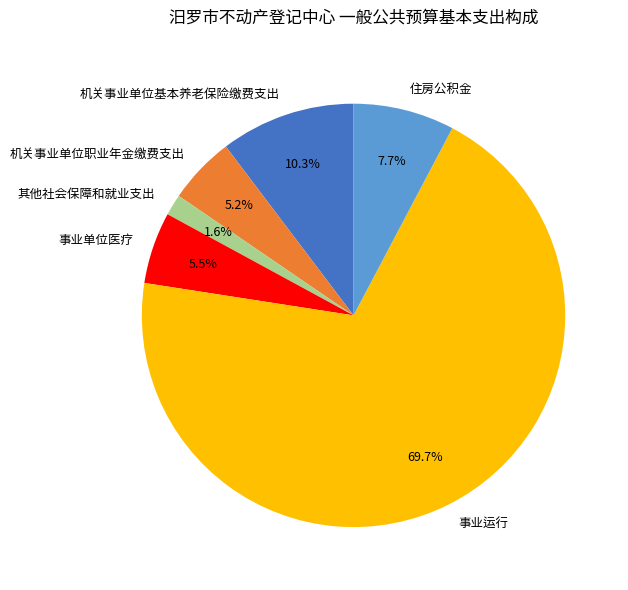

To the nearest percent, what is the average slice percentage?

17%